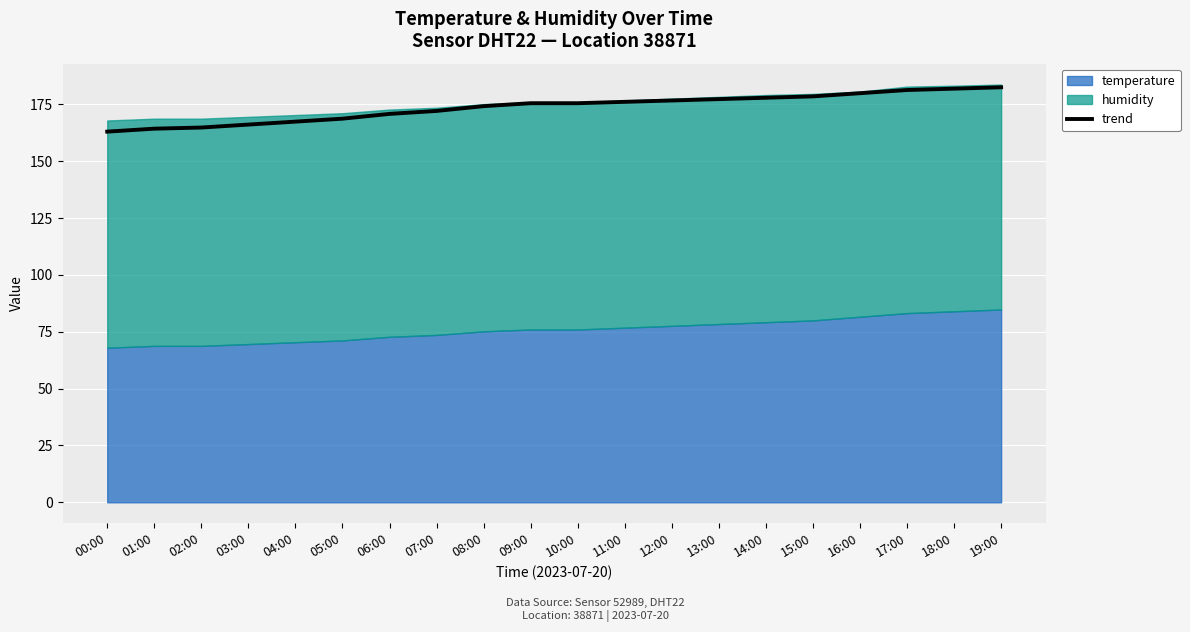

What is the maximum value shown in the chart?

182.5